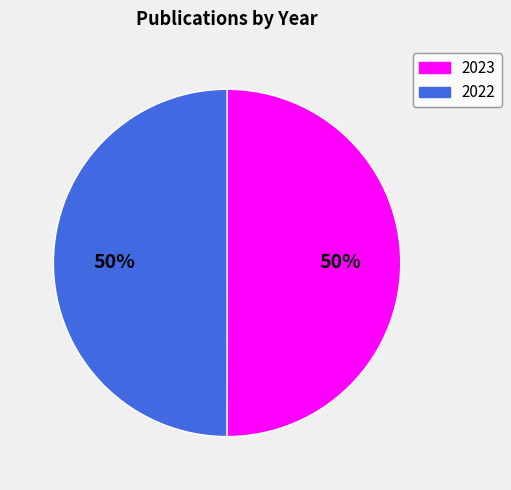

Combined, do 2023 and 2022 account for over 50%?

Yes